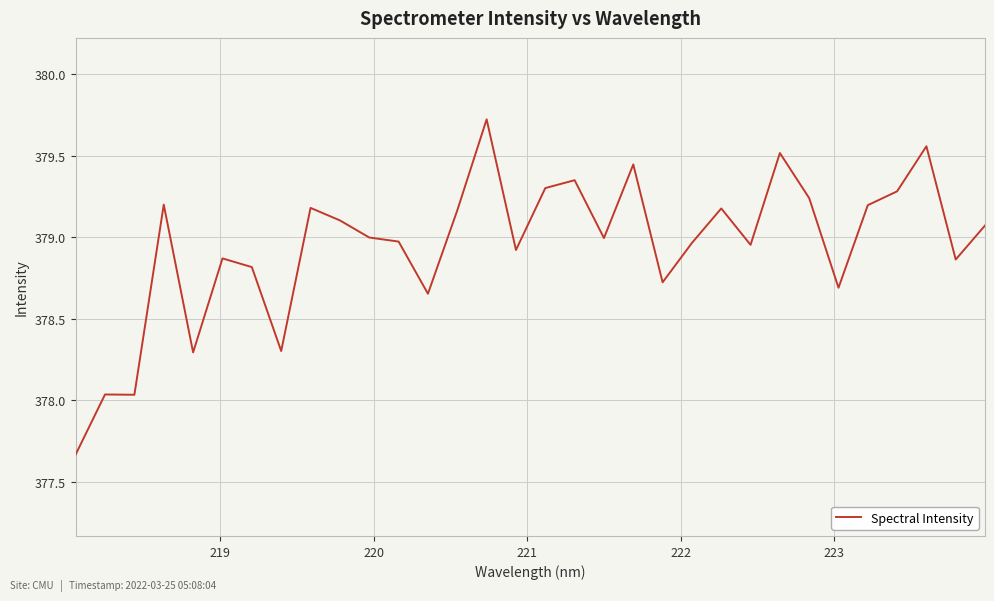

What is the difference between the maximum and minimum values?

2.1